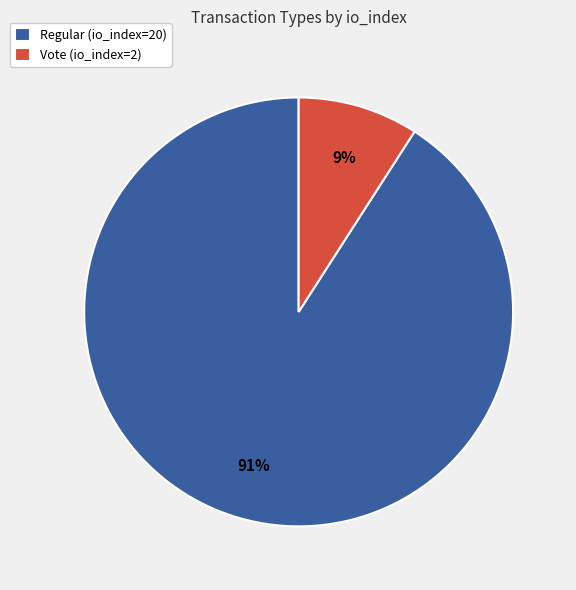

To the nearest percent, what portion does Regular (io_index=20) represent?

91%